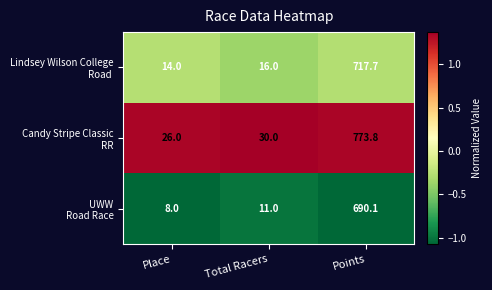

At which category is the sum across all series the highest?

Points